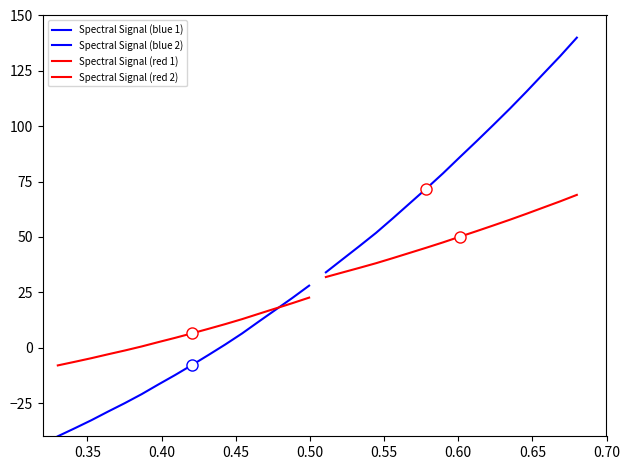

Count the number of categories in the chart.

16